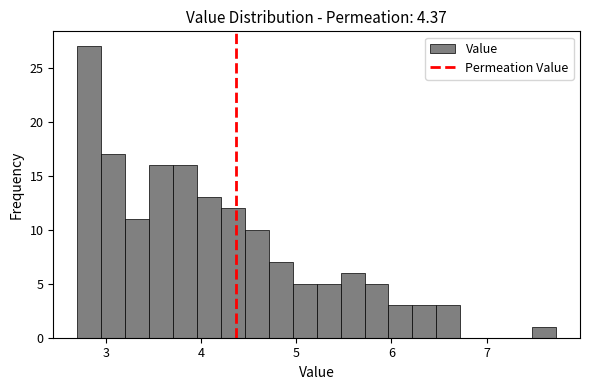

Around what value on the x-axis is the tallest bar? Give the approximate position of its centre, as read against the axis.

2.8